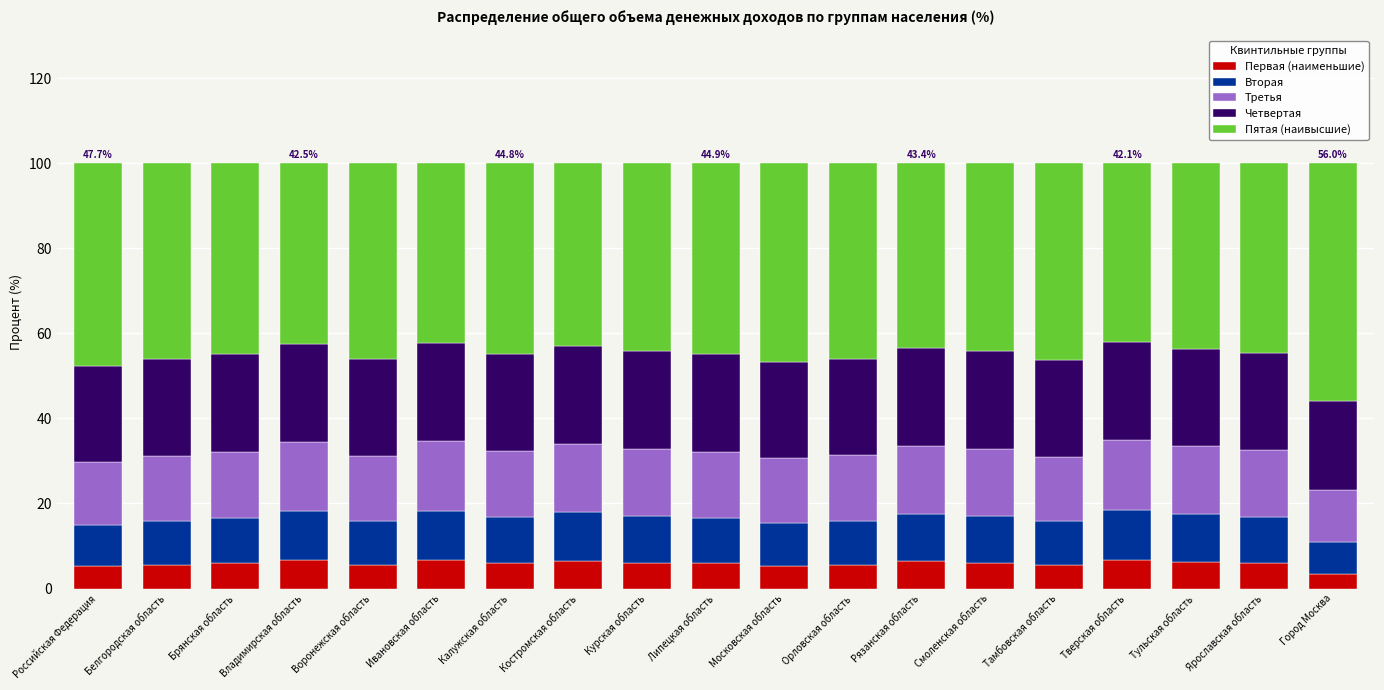

What are all the series names shown in the legend?

Первая (наименьшие), Вторая, Третья, Четвертая, Пятая (наивысшие)